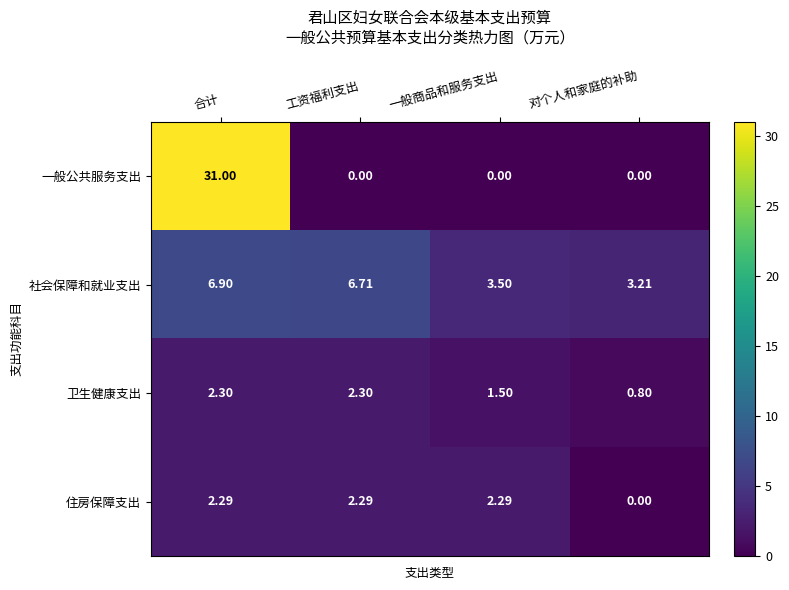

At 工资福利支出, list the series in order from largest to smallest.

社会保障和就业支出, 卫生健康支出, 住房保障支出, 一般公共服务支出